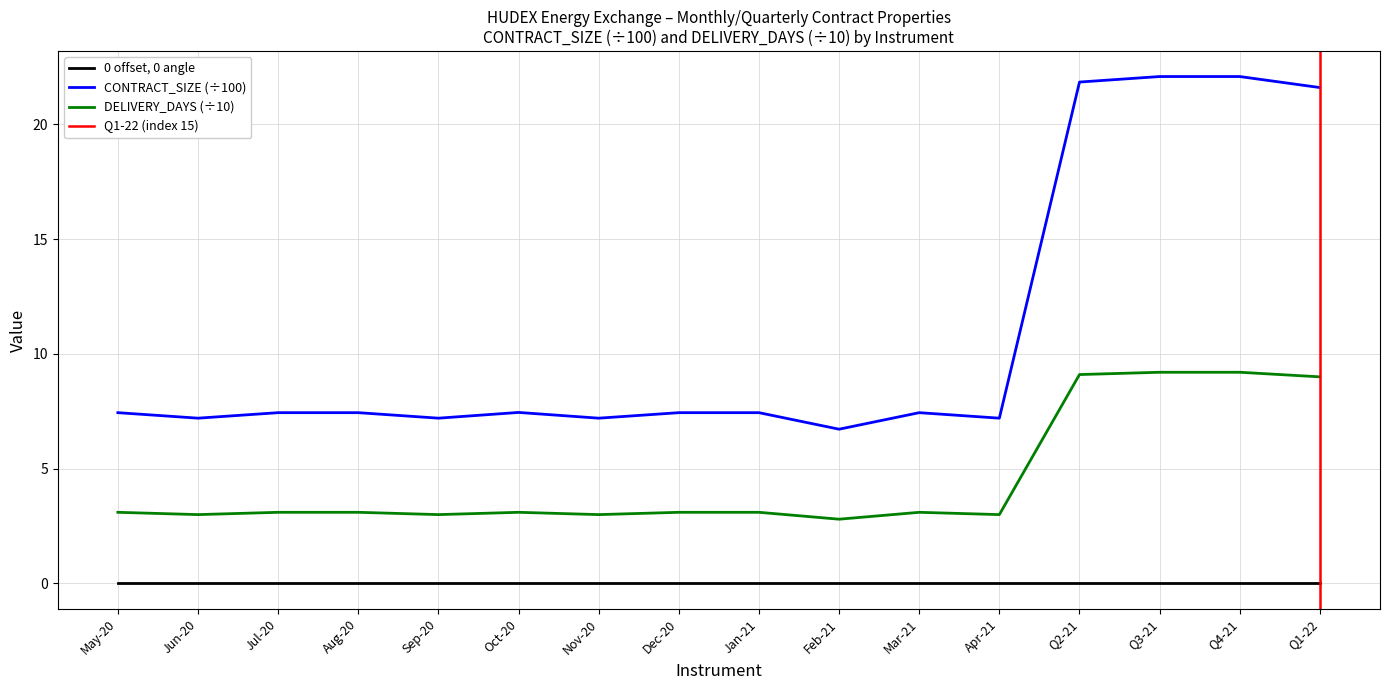

What is the difference between the highest and lowest values at Sep-20?

4.2